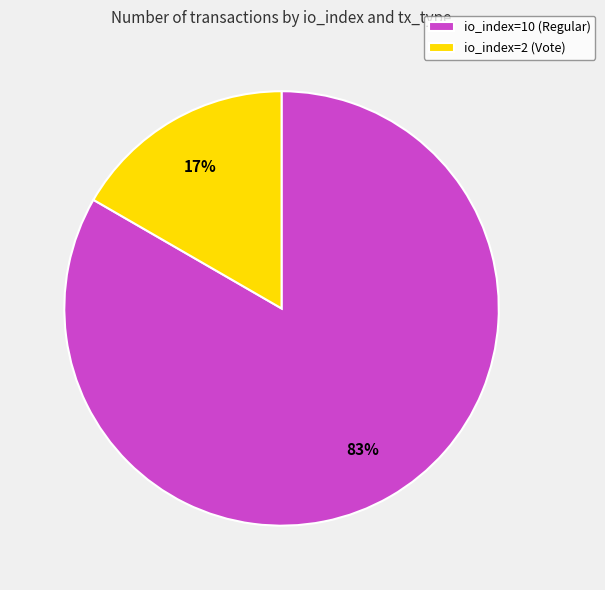

To the nearest percent, what portion does io_index=10 (Regular) represent?

83%